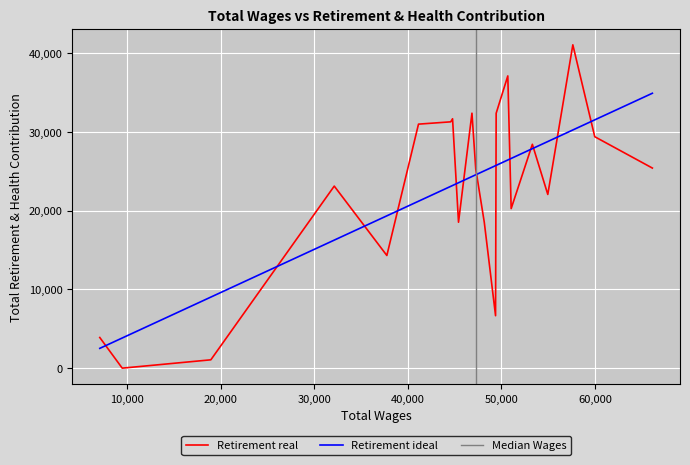

What is the difference between the maximum and minimum values in the Total Wages series?

59060